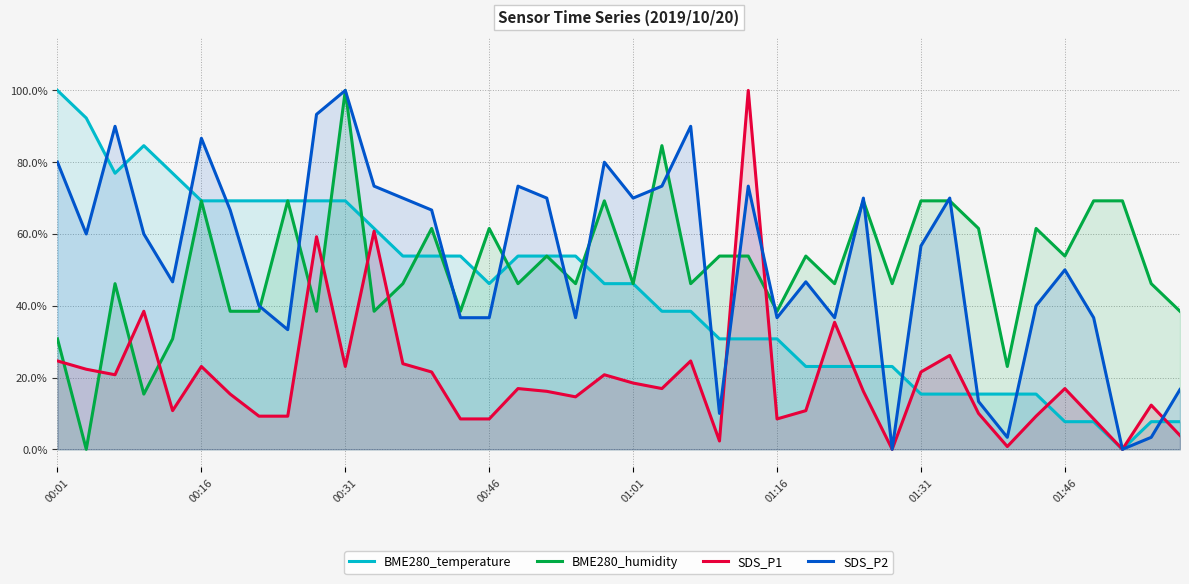

True or false: SDS_P2 and BME280_temperature cross at least once.

True